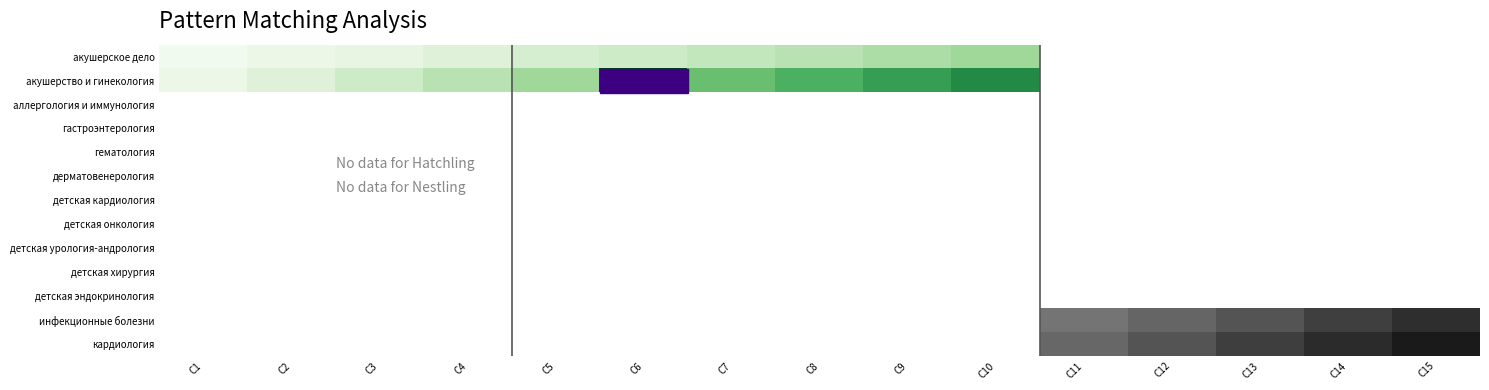

What is the spread (max minus min) of values at C14?

364